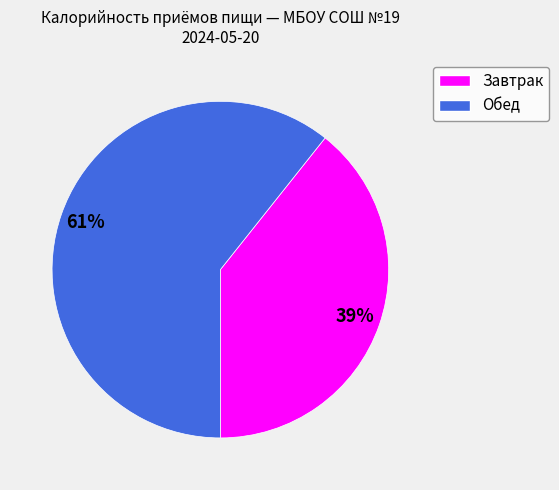

To the nearest percent, what percentage of the pie is Обед?

61%